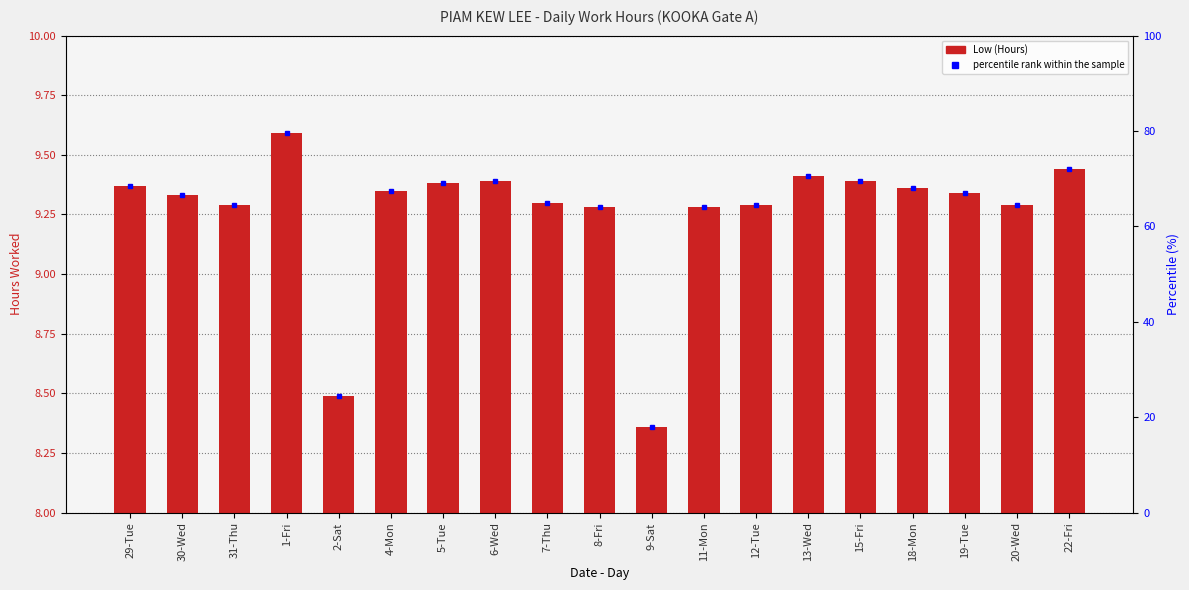

What is the ratio of the value at 30-Wed to the value at 31-Thu?

1.0